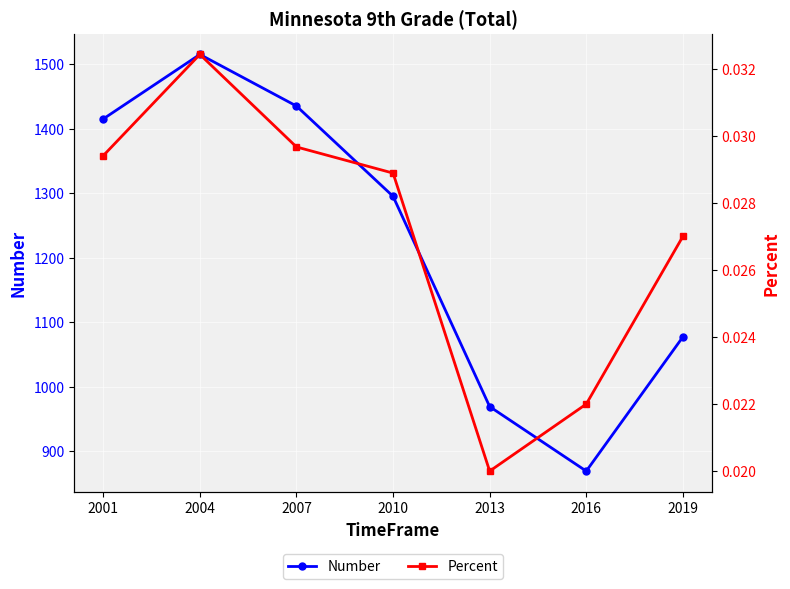

Which category has the lowest value across all series?

2013